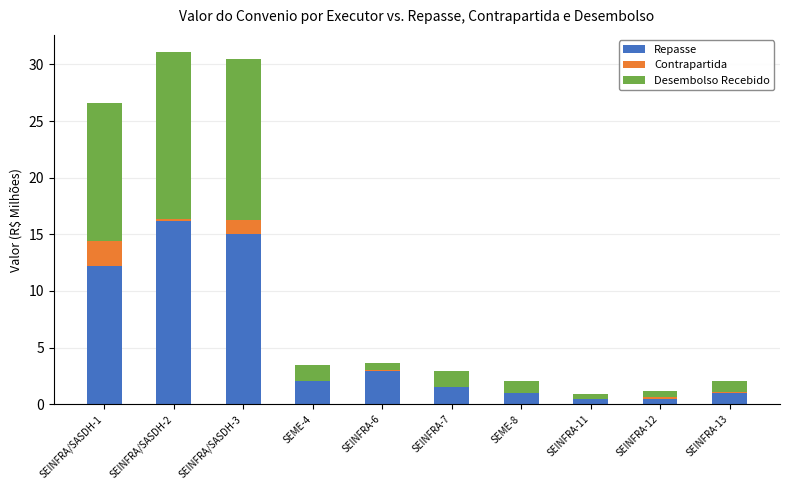

Count the number of categories in the chart.

10